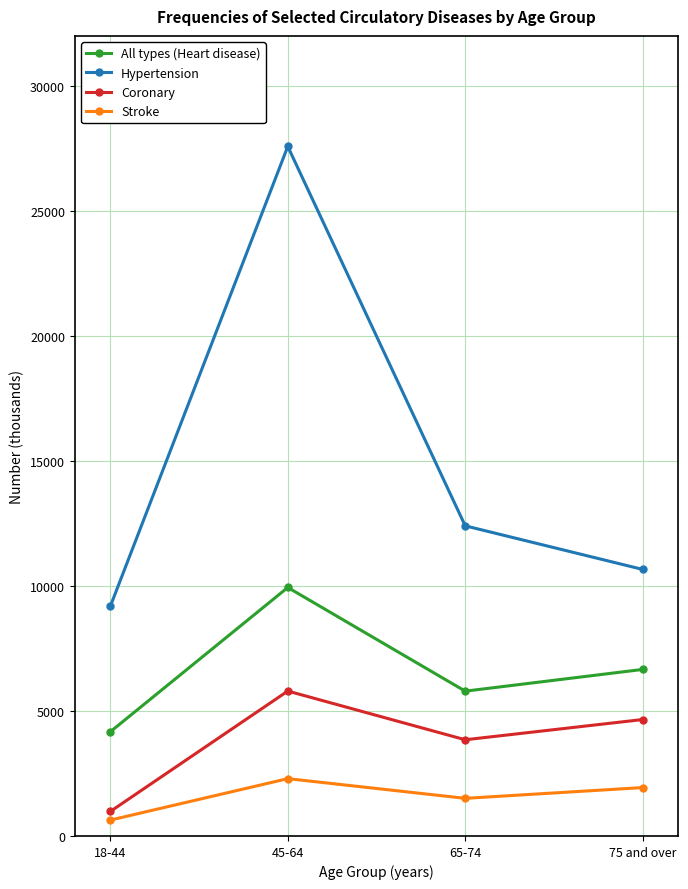

How many values in the Stroke series are below 1936?

2